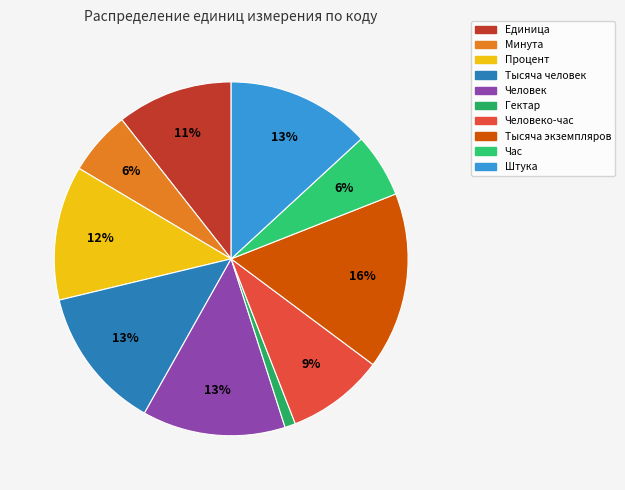

How many segments does this pie chart have?

10